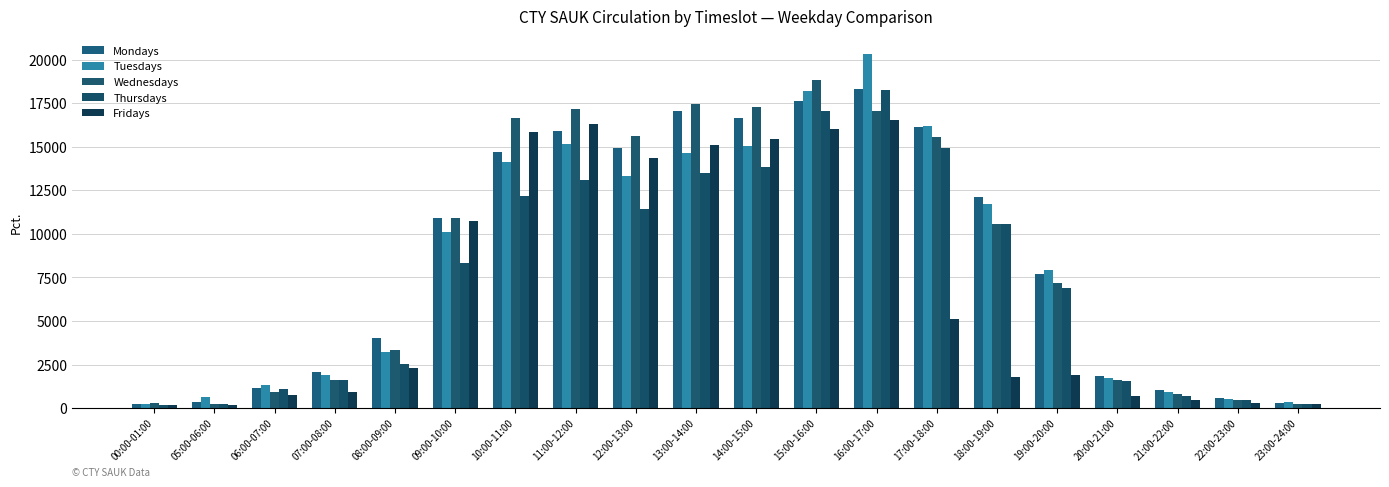

Count the number of categories in the chart.

20